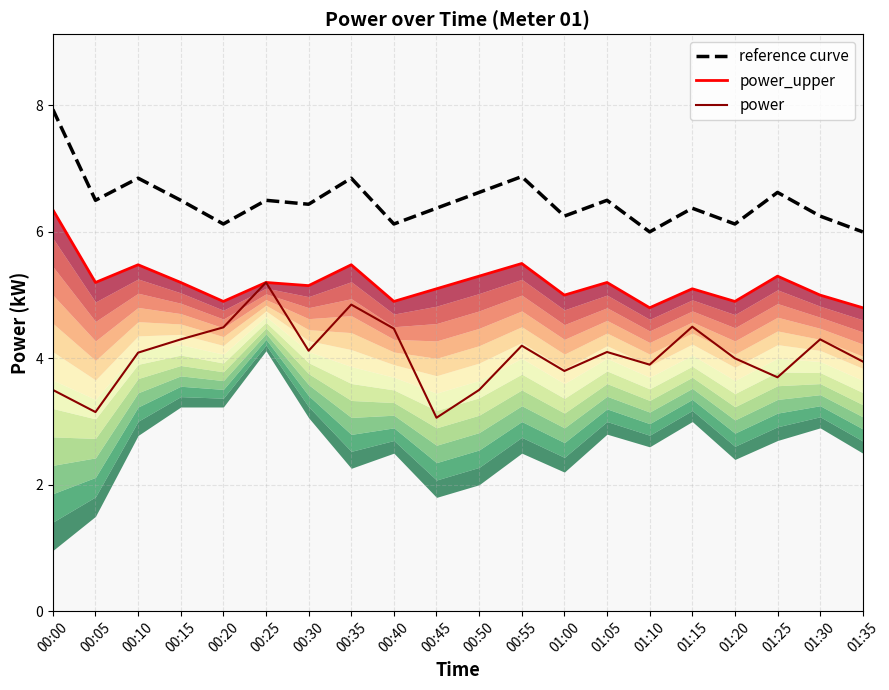

Read the power value at 00:20.

4.5